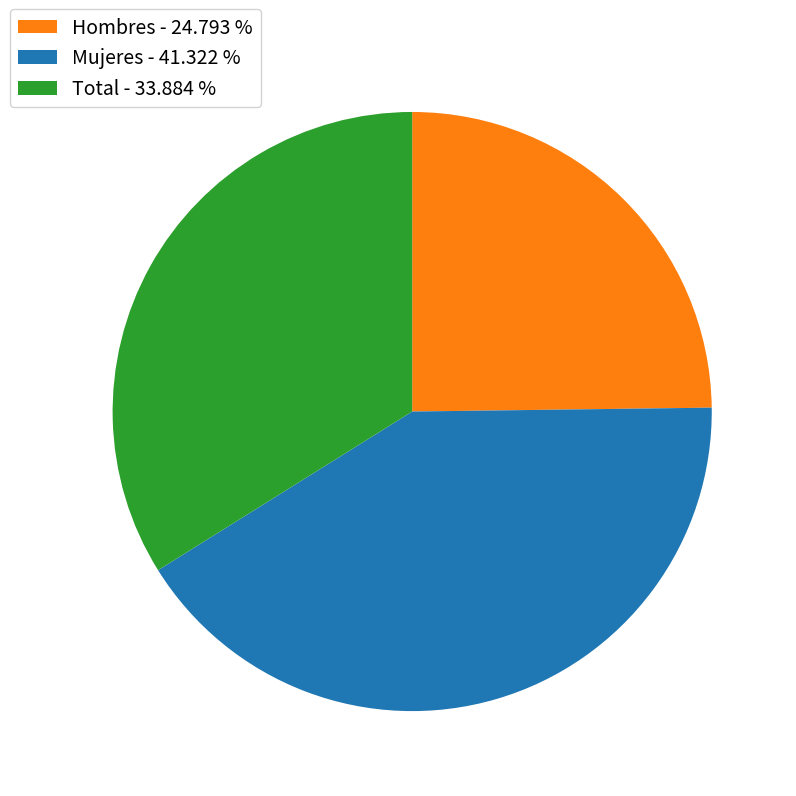

Does Hombres represent more than half of the total?

No